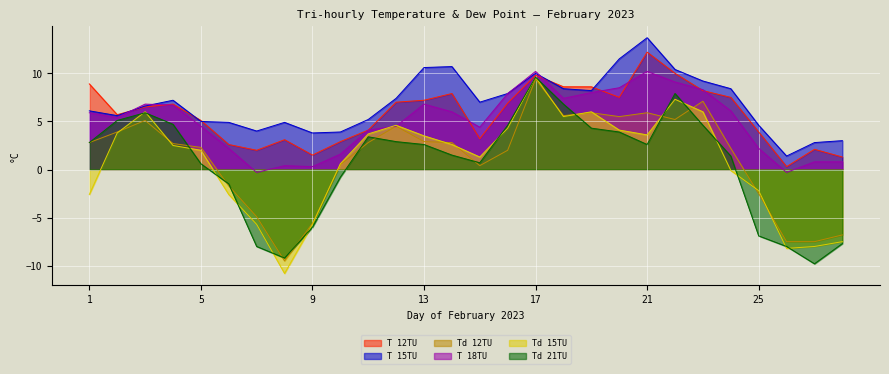

Between 15 and 19, which is larger?

19